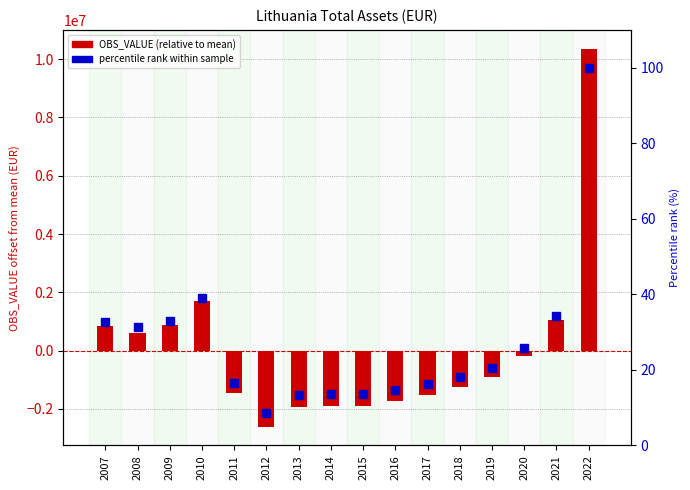

How many data points in percentile rank within sample are above 20?

8